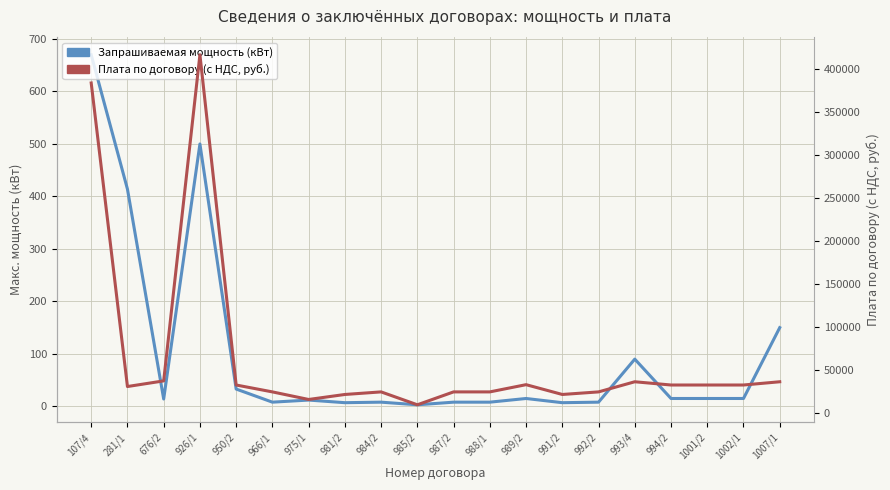

What is the difference between the highest and lowest values at 994/2?

31995.1